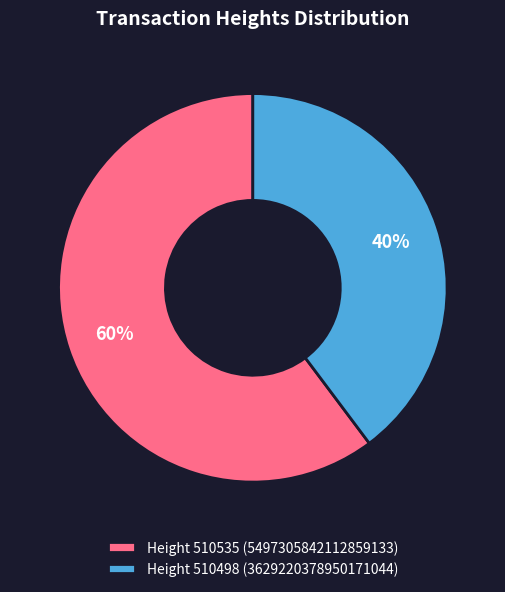

To the nearest percent, what is the difference between the largest and smallest slice percentages?

20%